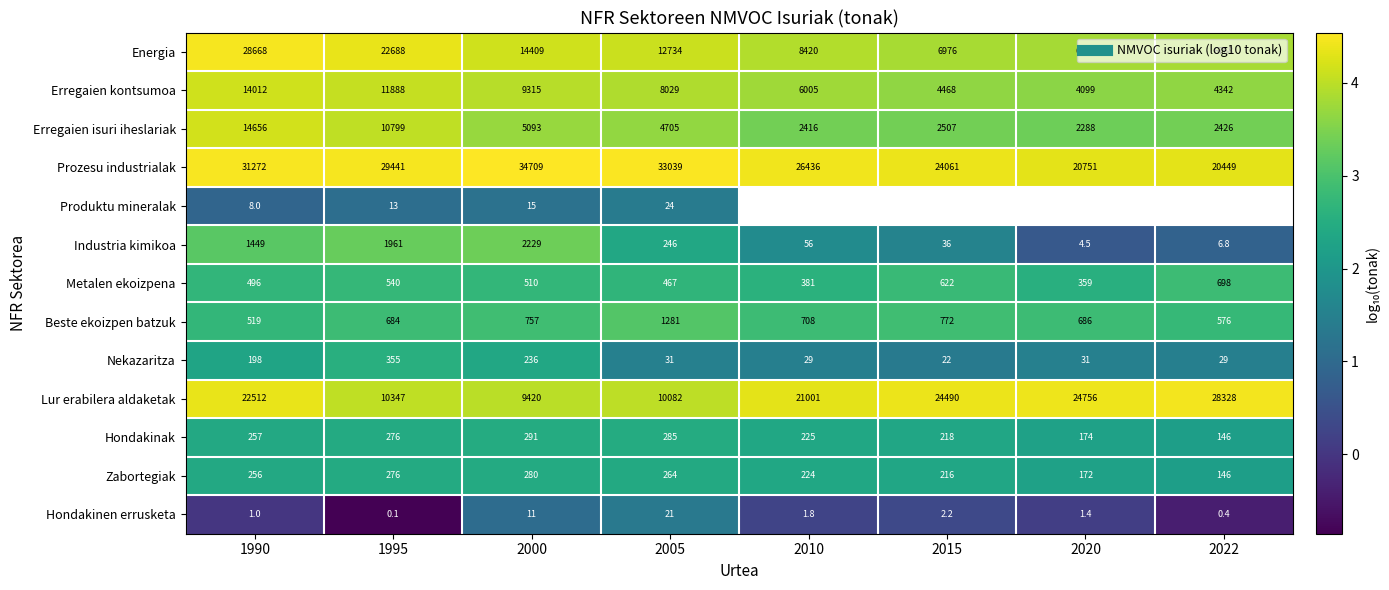

At which category does the chart reach its peak across all series?

2000